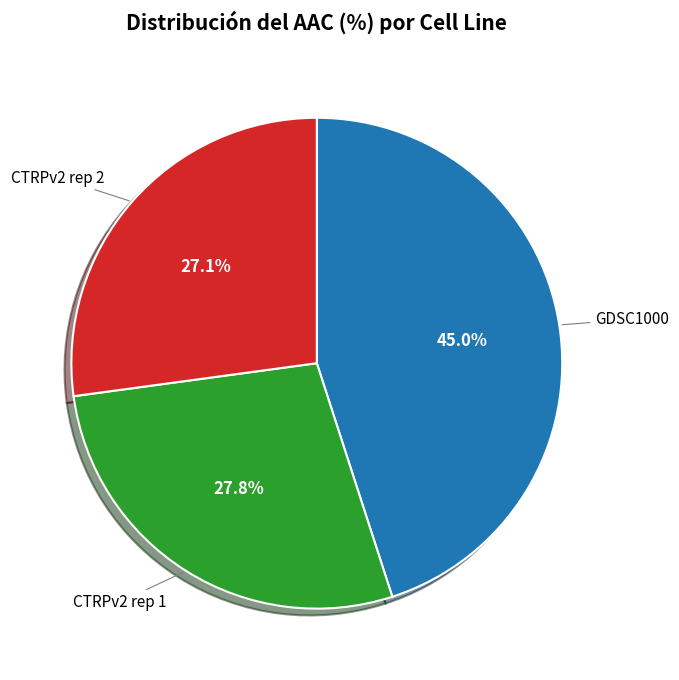

Does any single category account for the majority?

No